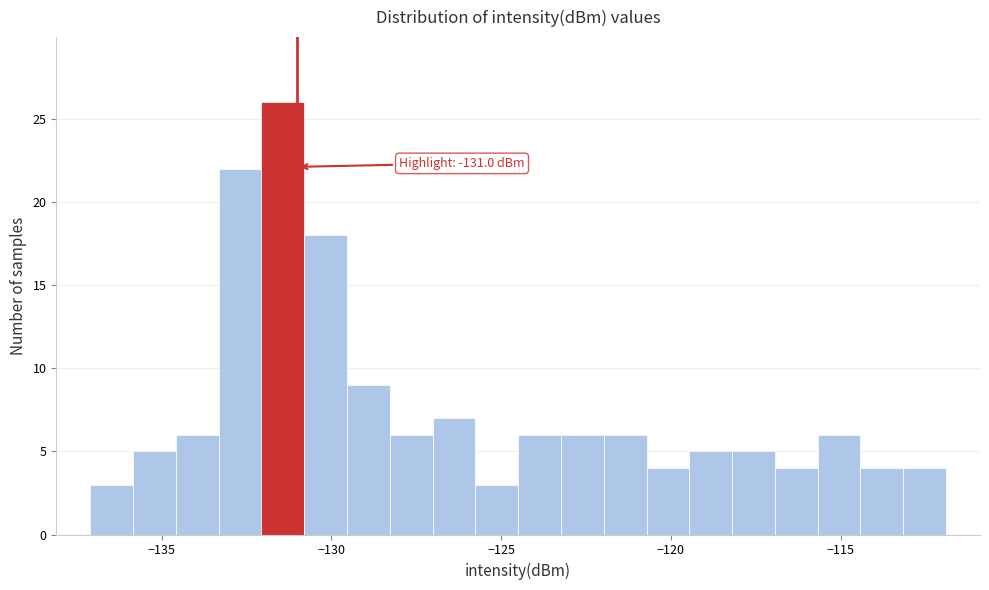

Around what value on the x-axis is the tallest bar? Give the approximate position of its centre, as read against the axis.

-131.5